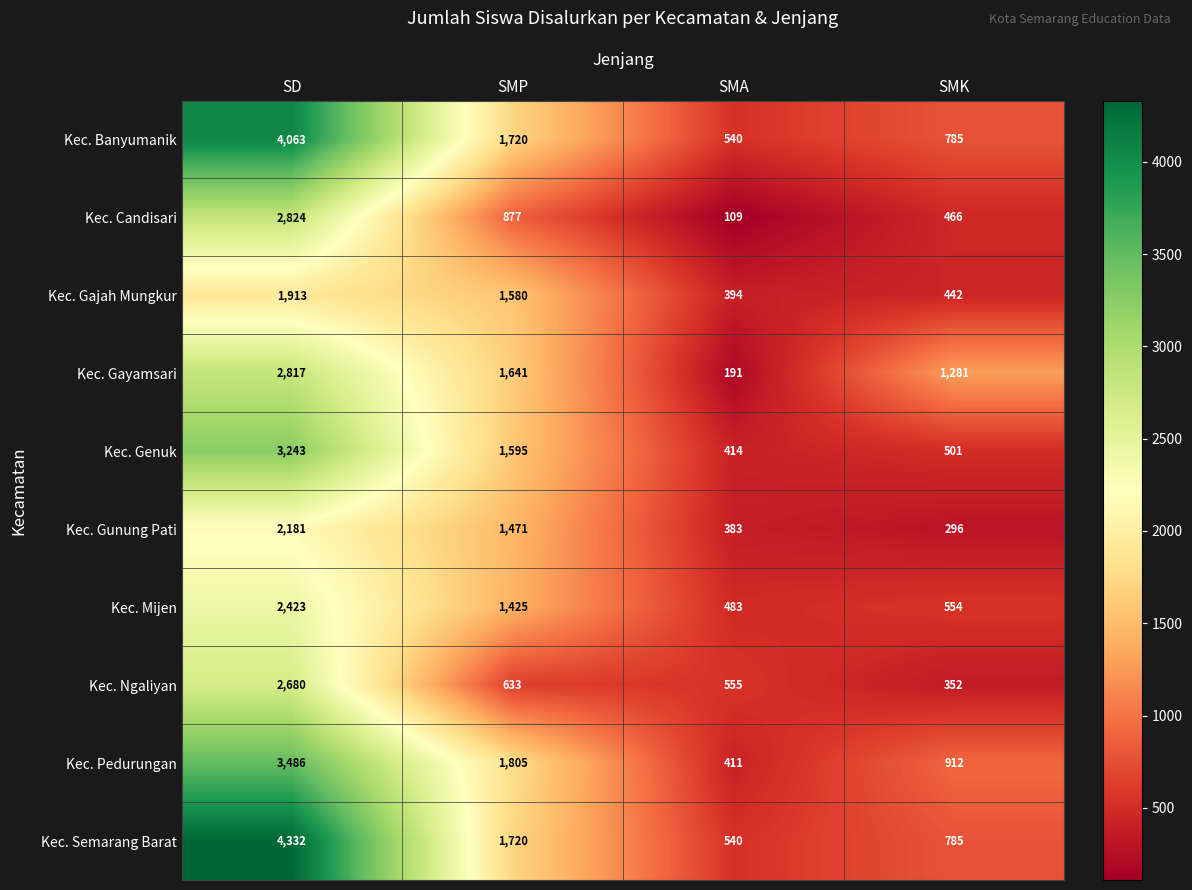

What is the sum of the Kec. Gajah Mungkur values at SMK and SMP?

2022